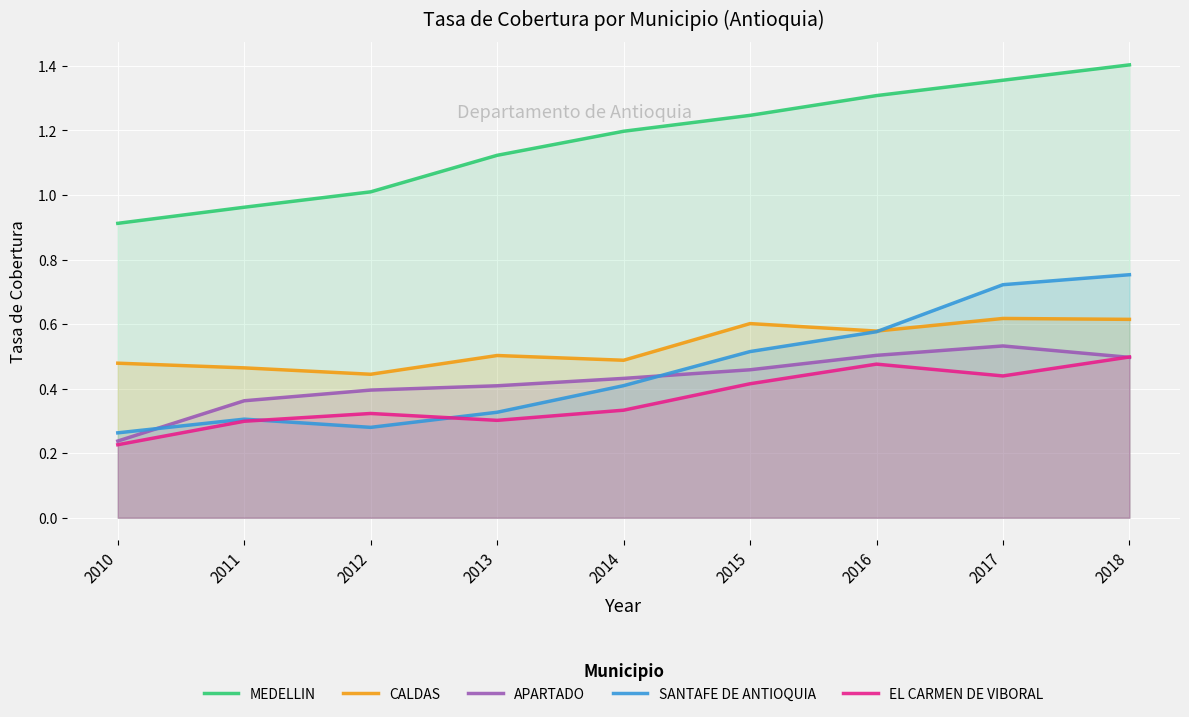

True or false: APARTADO has more than 2 points higher than both neighbors.

False